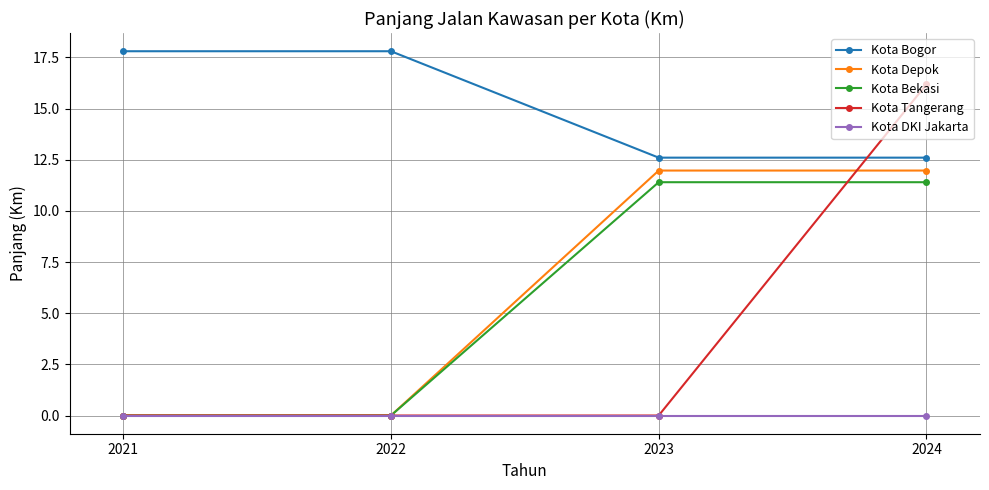

What is the total value across all series at 2022?

17.8